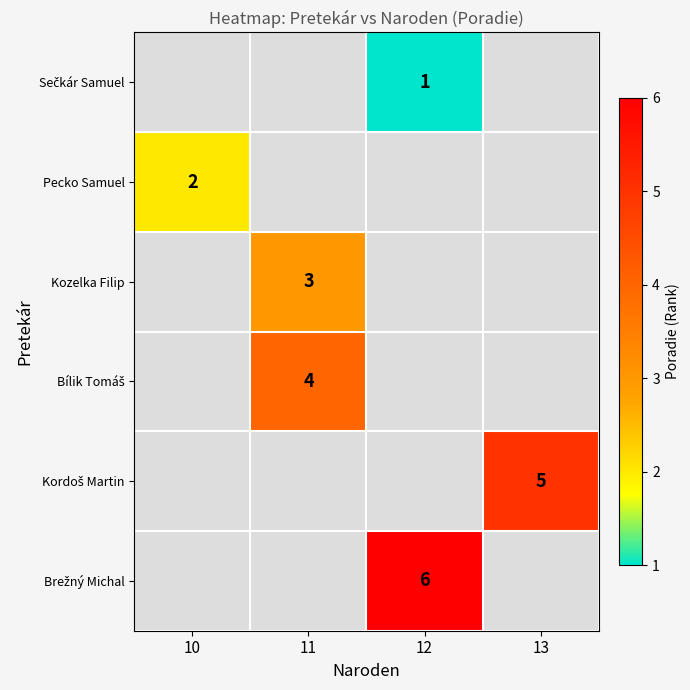

Which label corresponds to the smallest value in the chart?

12